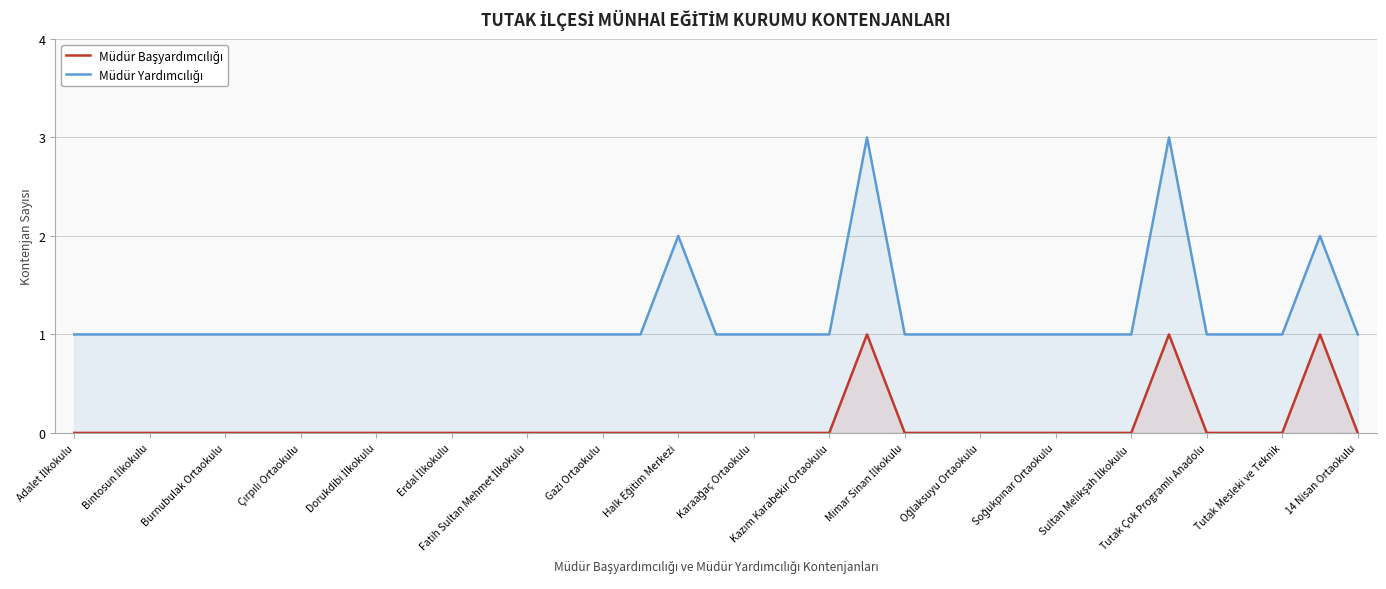

Read the Müdür Yardımcılığı value at 19.

1